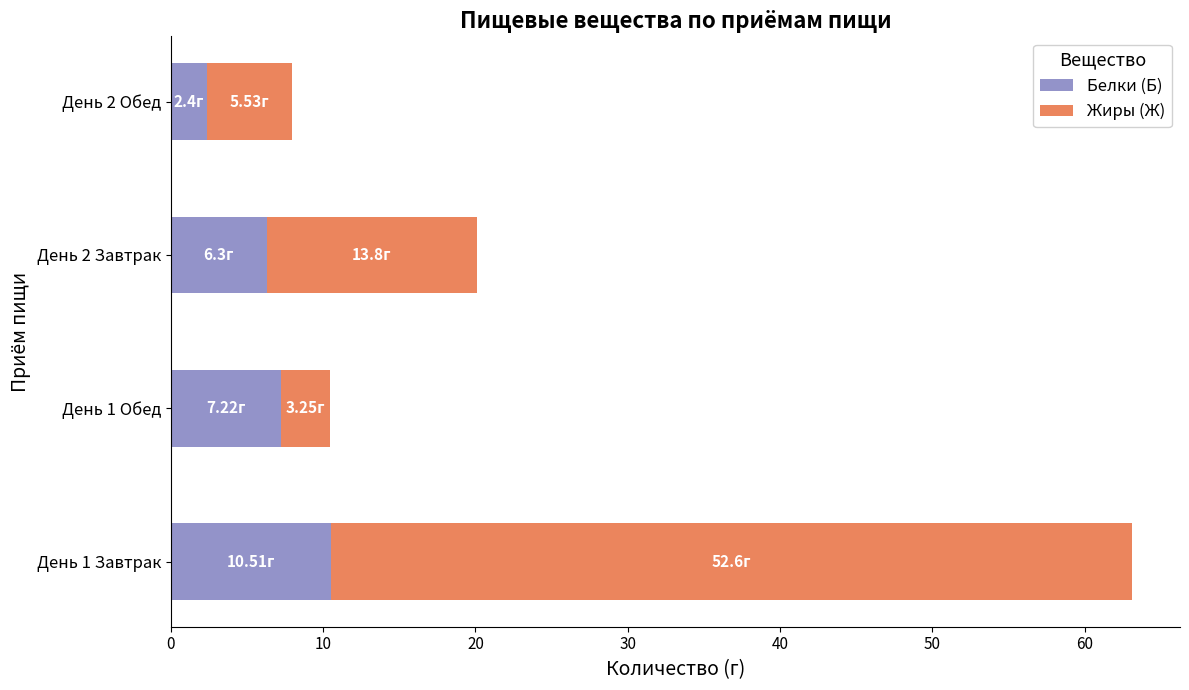

At which category is the sum across all series the highest?

День 1 Завтрак